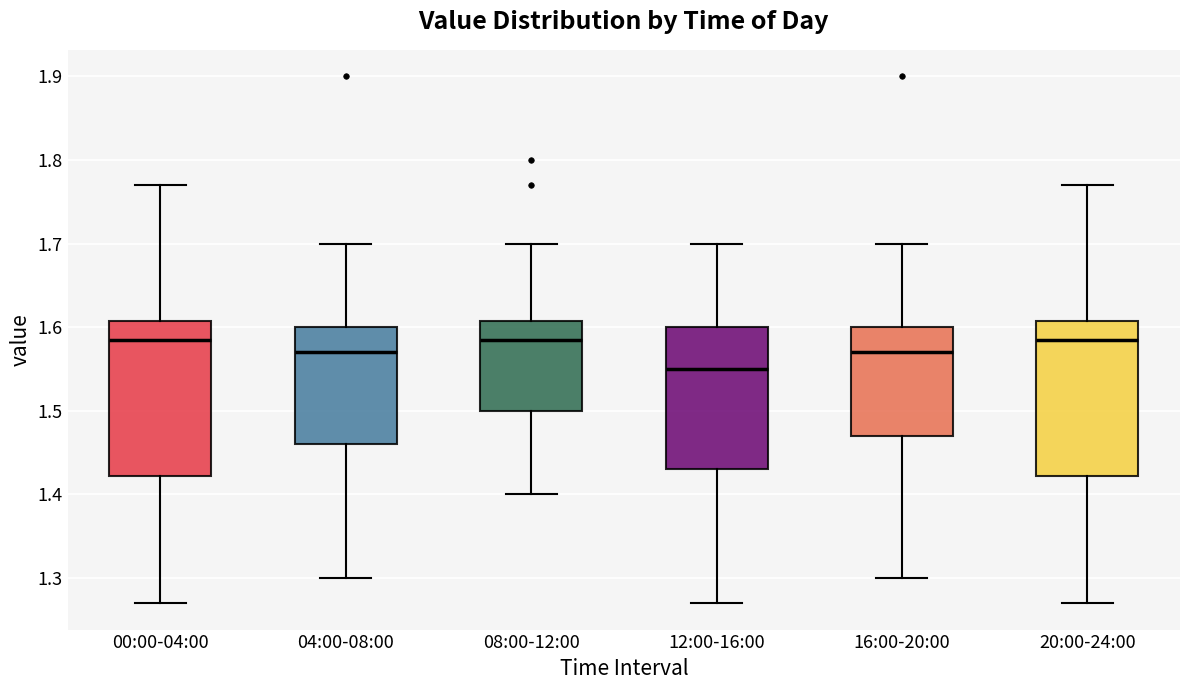

Reading left to right, read every box against the y-axis: the position of its median line, the range the box covers, and the ends of its whiskers. The values are not printed on the chart, so give them approximately, as read against the axis.

00:00-04:00: median 1.59, box 1.42 to 1.61, whiskers 1.27 to 1.77
04:00-08:00: median 1.57, box 1.46 to 1.60, whiskers 1.30 to 1.70
08:00-12:00: median 1.59, box 1.50 to 1.61, whiskers 1.40 to 1.70
12:00-16:00: median 1.55, box 1.43 to 1.60, whiskers 1.27 to 1.70
16:00-20:00: median 1.57, box 1.47 to 1.60, whiskers 1.30 to 1.70
20:00-24:00: median 1.59, box 1.42 to 1.61, whiskers 1.27 to 1.77